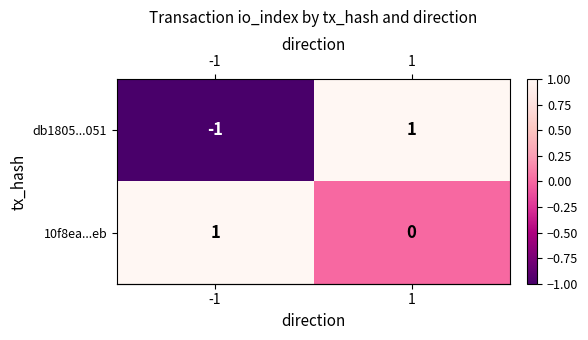

The 10f8ea...eb series shows 1 at -1. True or false?

True